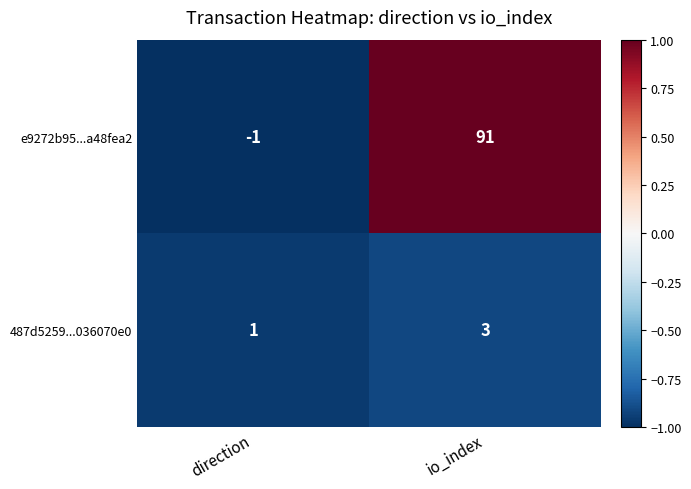

Reading left to right, list all the values displayed in this chart.

e9272b95...a48fea2: direction=-1	io_index=91
487d5259...036070e0: direction=1	io_index=3